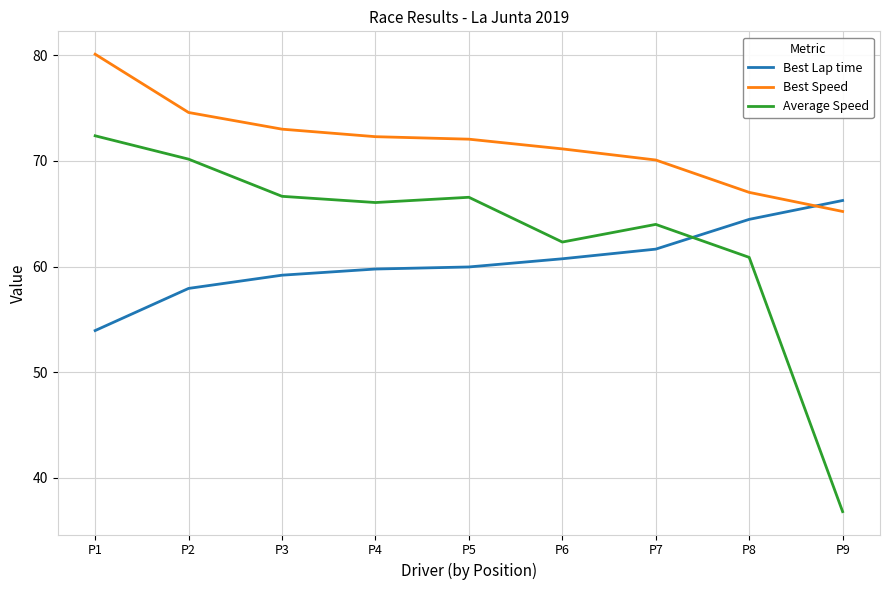

Which category has the lowest value in the Best Speed series?

P9